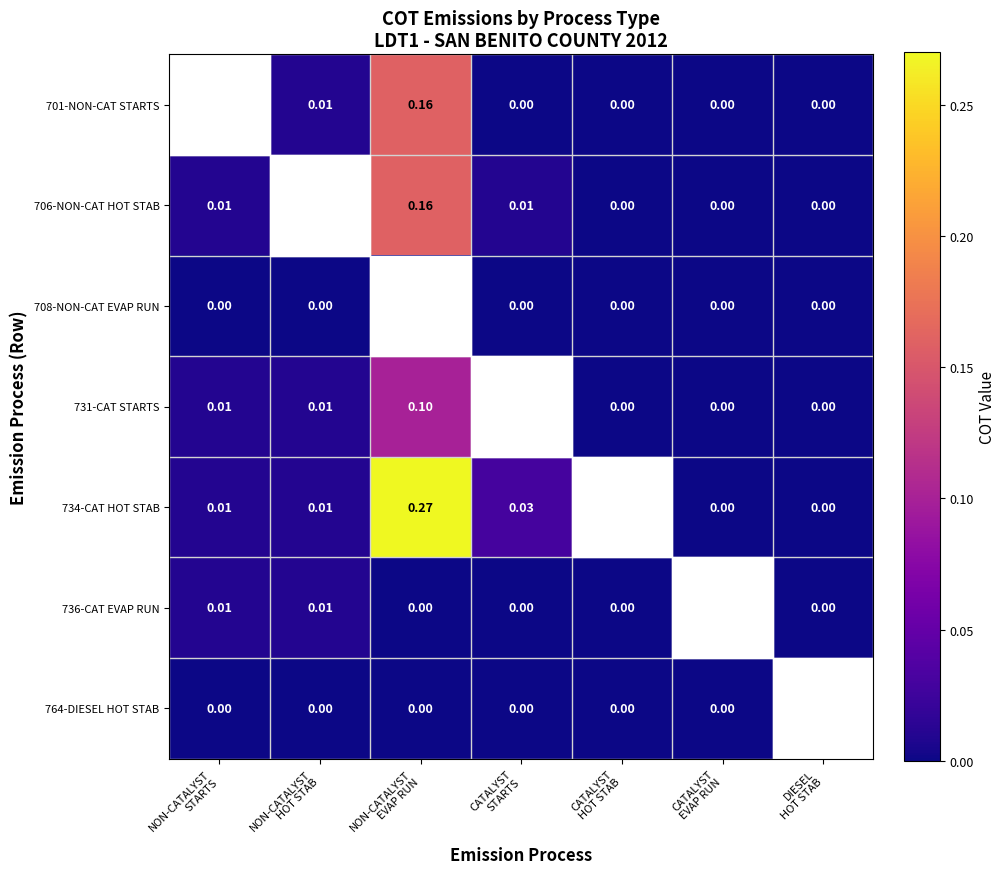

Rank the categories by 736-CAT EVAP RUN value from lowest to highest.

NON-CATALYST EVAP RUN, CATALYST STARTS, CATALYST HOT STAB, CATALYST EVAP RUN, DIESEL HOT STAB, NON-CATALYST STARTS, NON-CATALYST HOT STAB